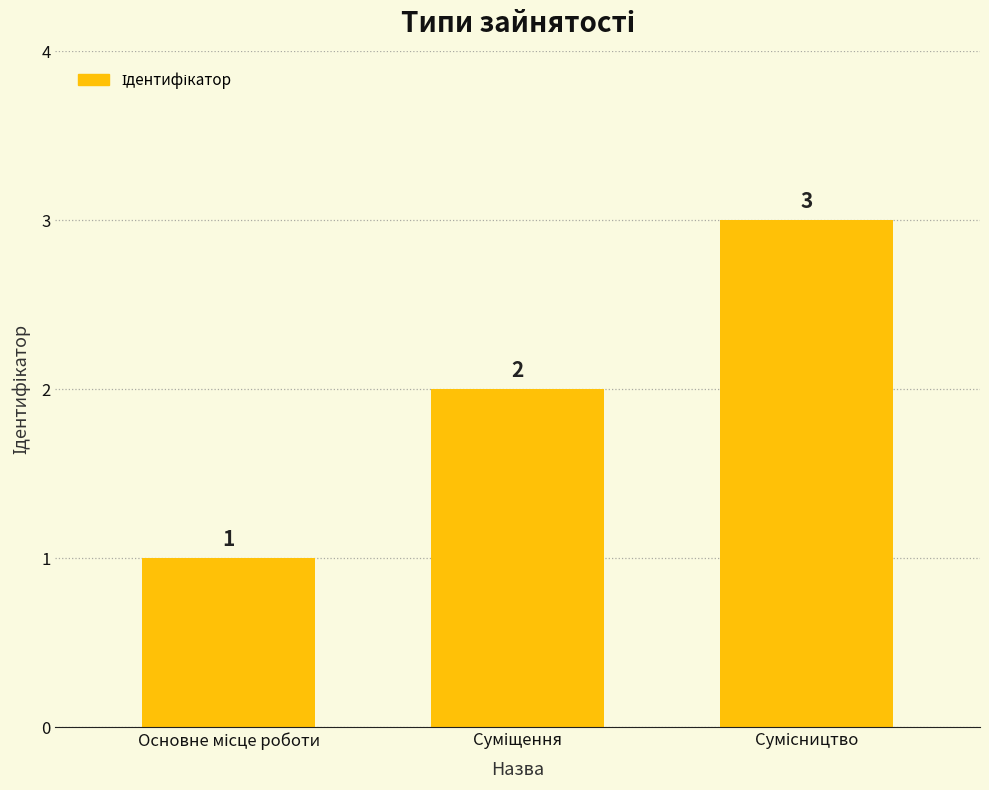

What is the greatest value displayed?

3